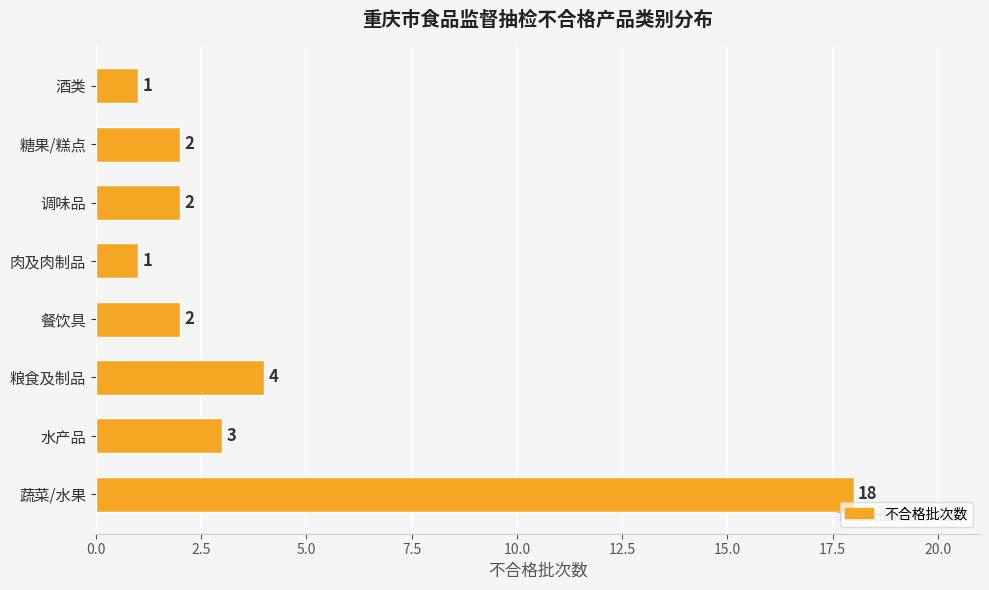

At which label is the value closest to 9?

粮食及制品